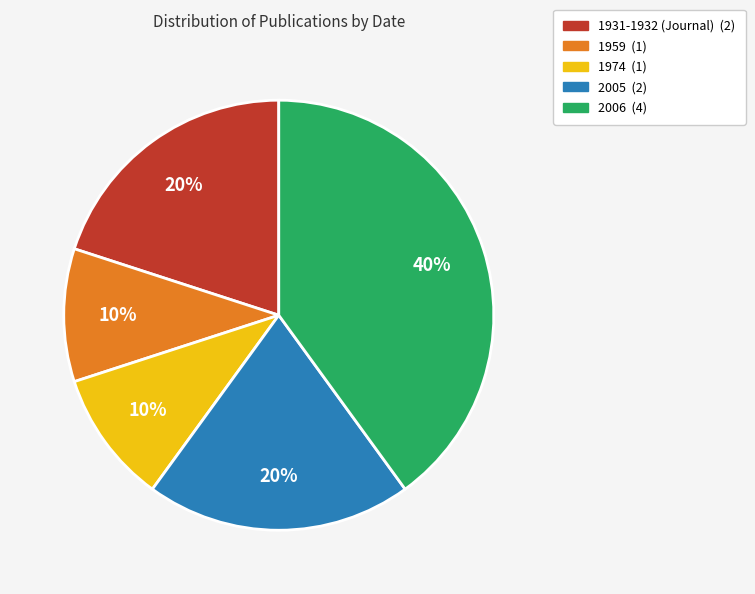

Do 1959 and 1931-1932 (Journal) together represent more than half of the pie?

No